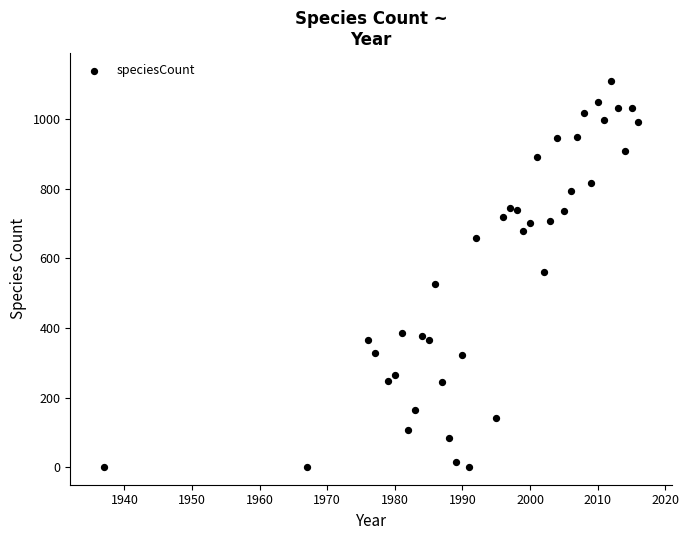

What is the range of Y values (max minus min)?

1109